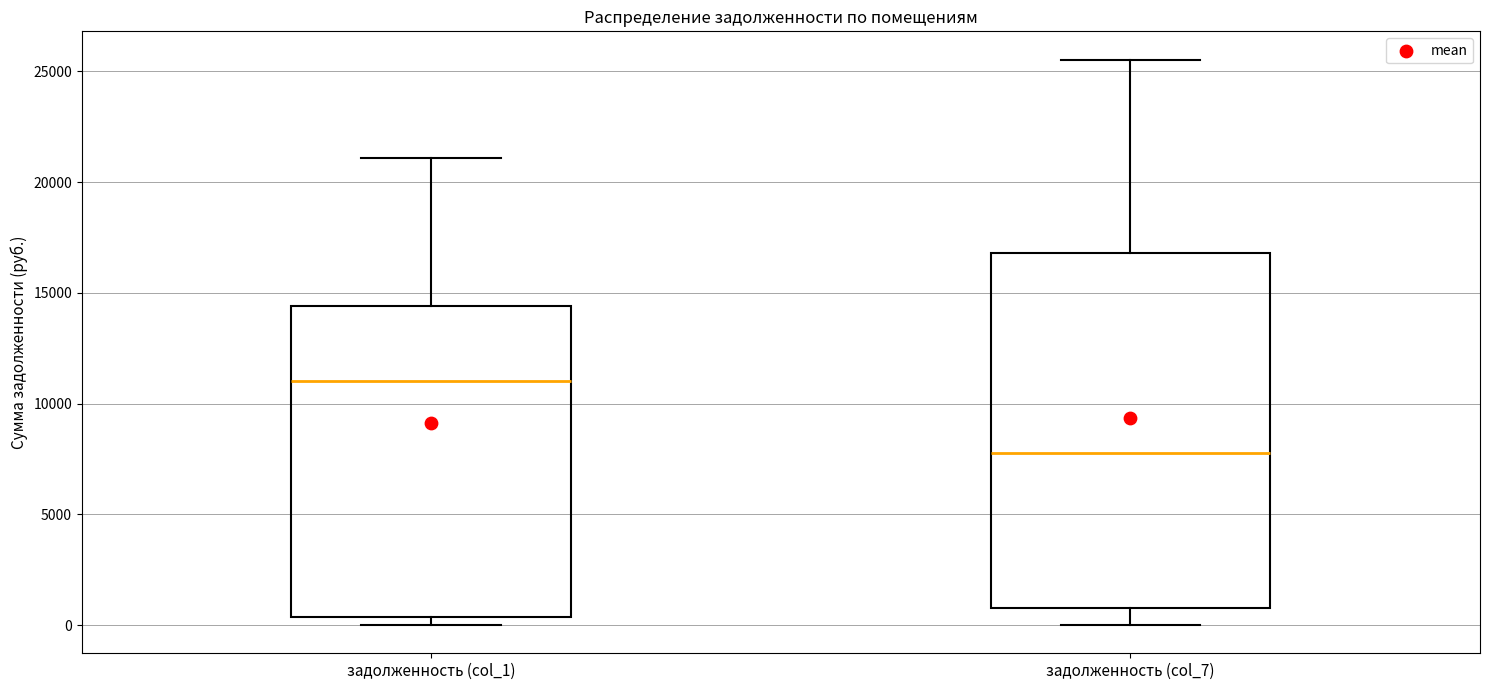

Reading left to right, transcribe this box plot: for each box, give where its median line is, the range the box spans, and where its two whiskers end, as read against the y-axis. The values are not printed on the chart, so give them approximately, as read against the axis.

задолженность (col_1): median 11000, box 500 to 14500, whiskers 0 to 21000
задолженность (col_7): median 8000, box 1000 to 17000, whiskers 0 to 25500